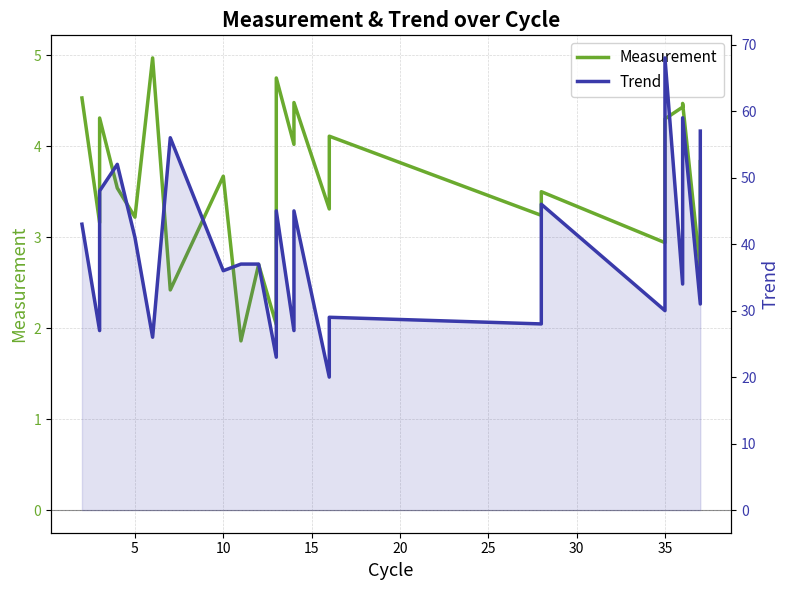

What is the highest value of the Measurement series?

5.0